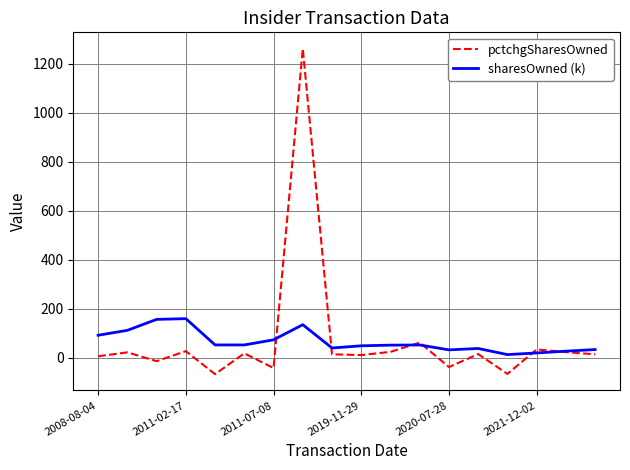

What is the greatest value displayed?

1262.0